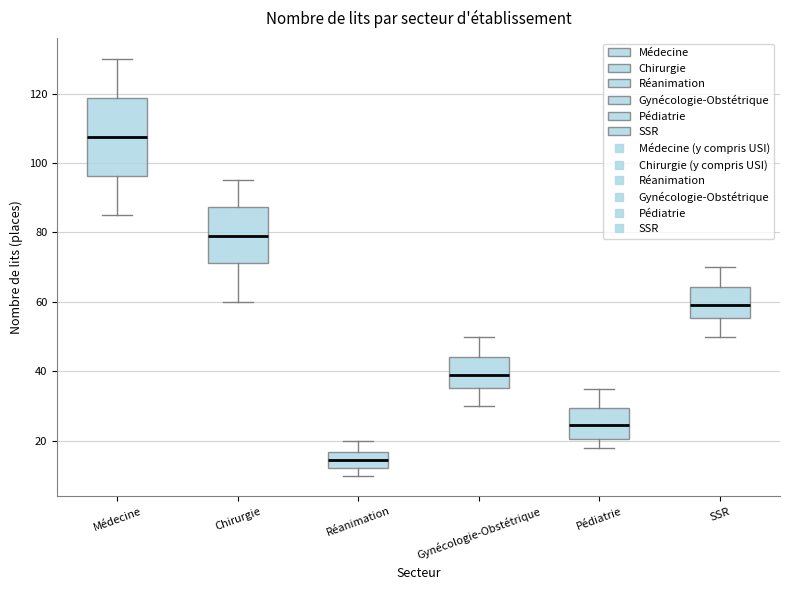

Reading left to right, transcribe this box plot: for each box, give where its median line is, the range the box spans, and where its two whiskers end, as read against the y-axis. The values are not printed on the chart, so give them approximately, as read against the axis.

Médecine: median 108, box 96 to 118, whiskers 86 to 130
Chirurgie: median 80, box 72 to 88, whiskers 60 to 96
Réanimation: median 14, box 12 to 16, whiskers 10 to 20
Gynécologie-Obstétrique: median 40, box 36 to 44, whiskers 30 to 50
Pédiatrie: median 24, box 20 to 30, whiskers 18 to 36
SSR: median 60, box 56 to 64, whiskers 50 to 70